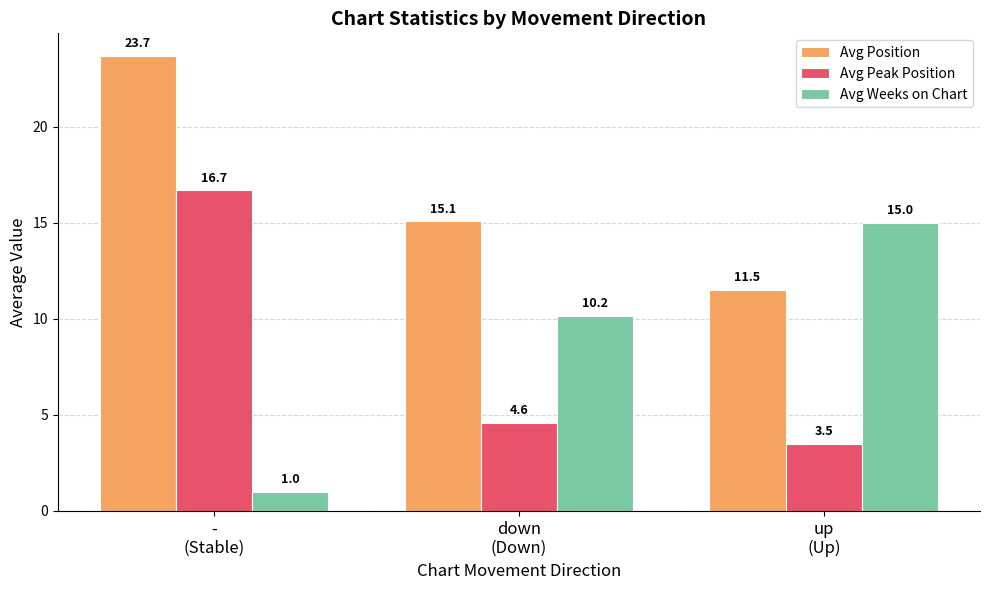

What position from the right is down
(Down)?

2